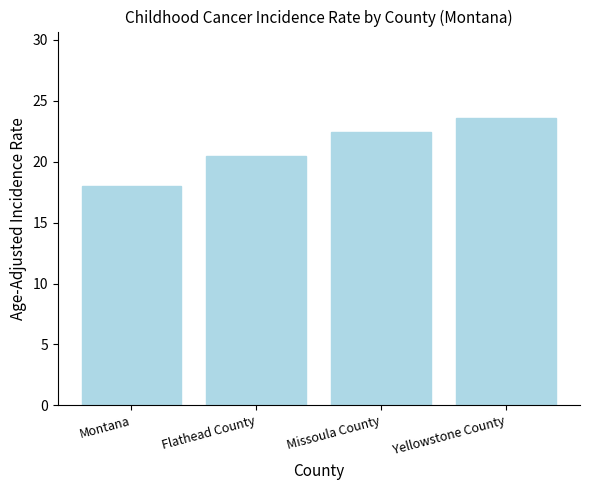

True or false: the data shows 18.0 at Montana.

True